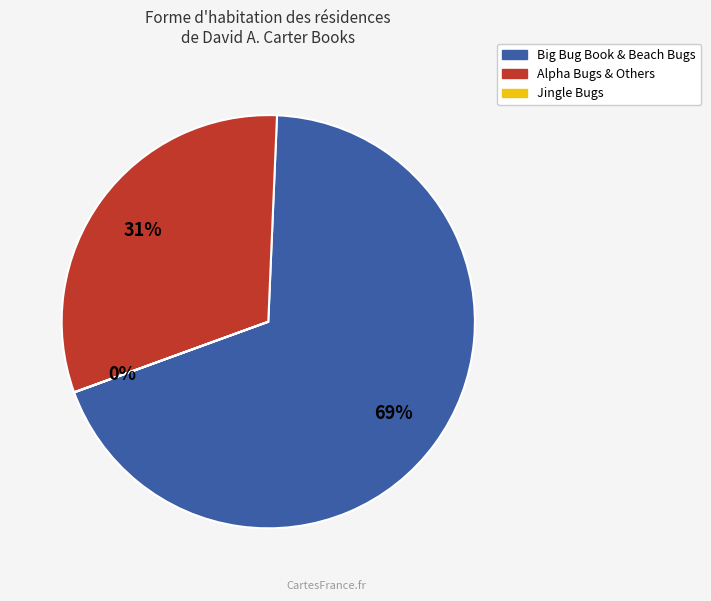

To the nearest percent, what is the average slice percentage?

33%